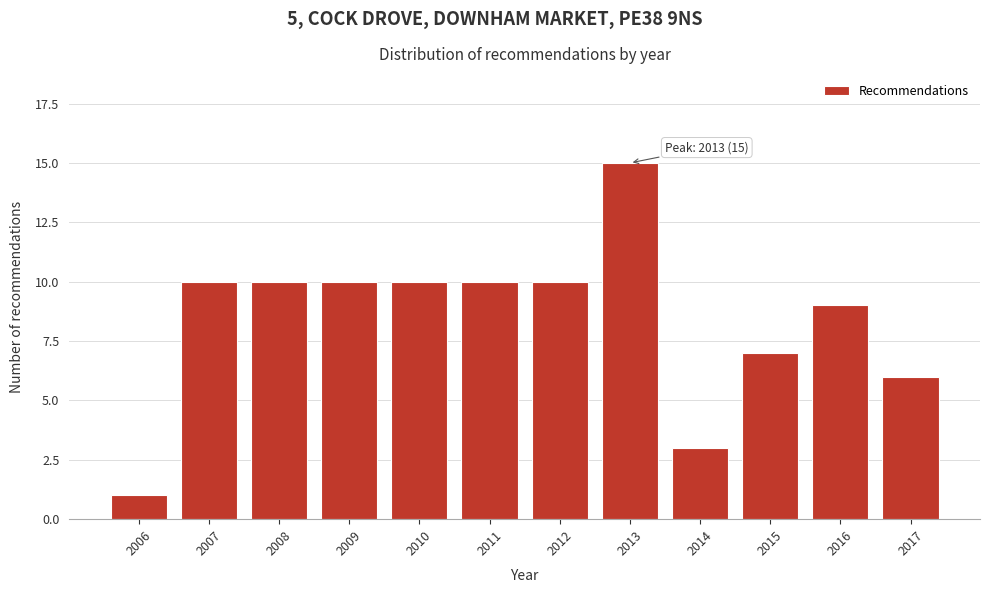

Reading left to right, extract all data points from this chart.

1	10	10	10	10	10	10	15	3	7	9	6